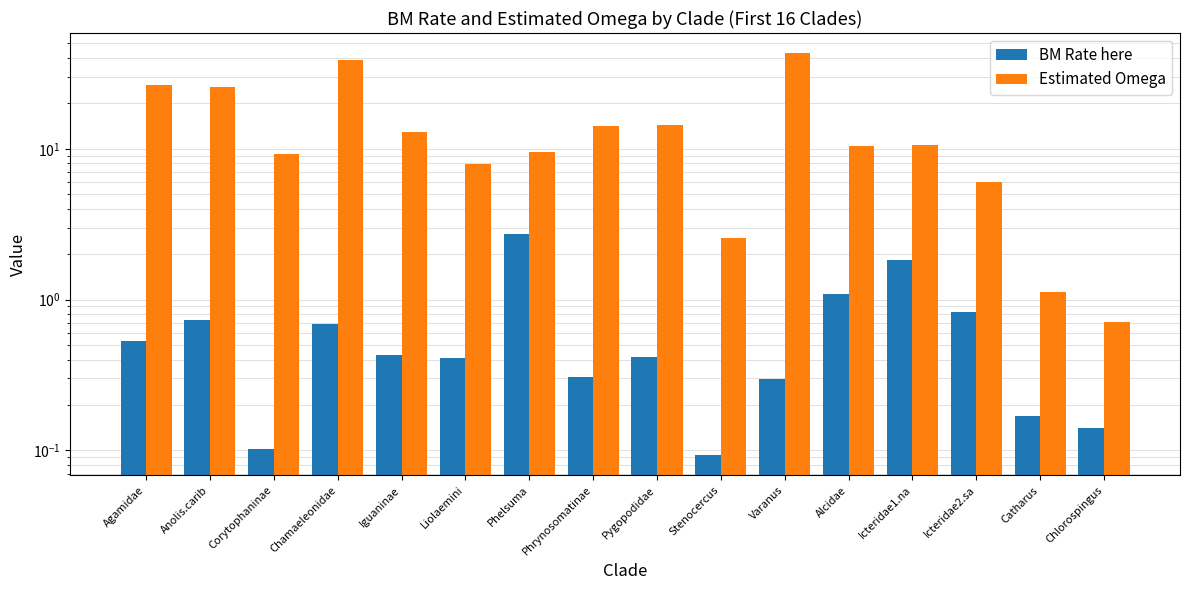

How many distinct data groups are displayed?

2